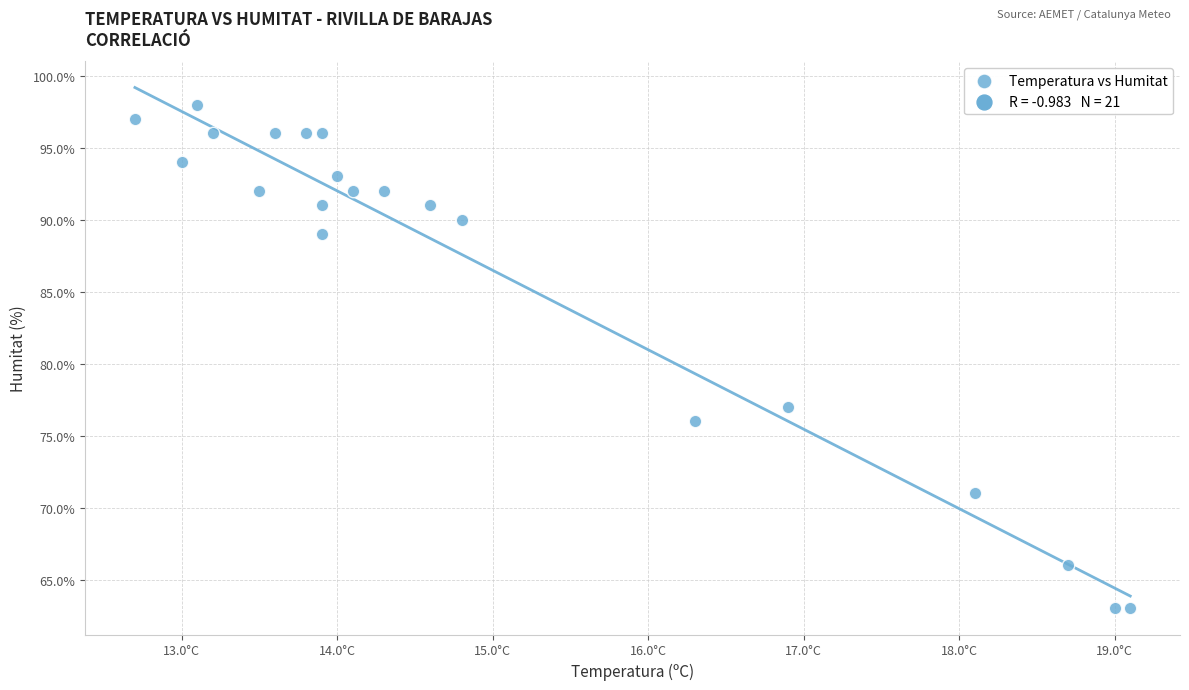

What is the range of Y values (max minus min)?

35